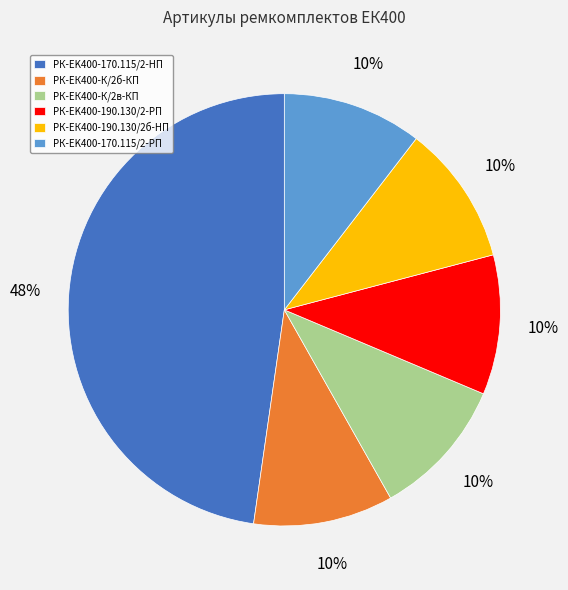

How many segments does this pie chart have?

6